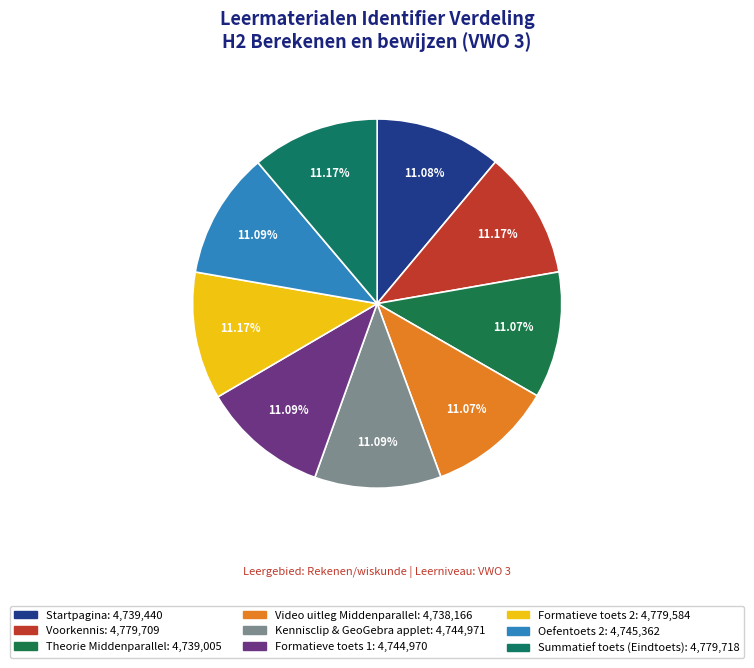

To the nearest percent, what is the average slice percentage?

11%